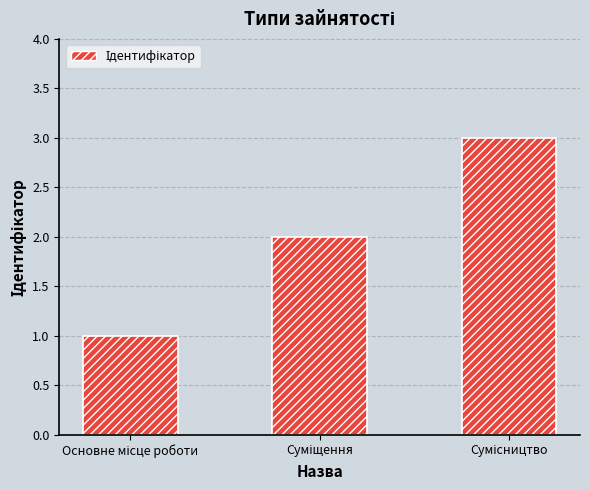

What is the greatest value displayed?

3